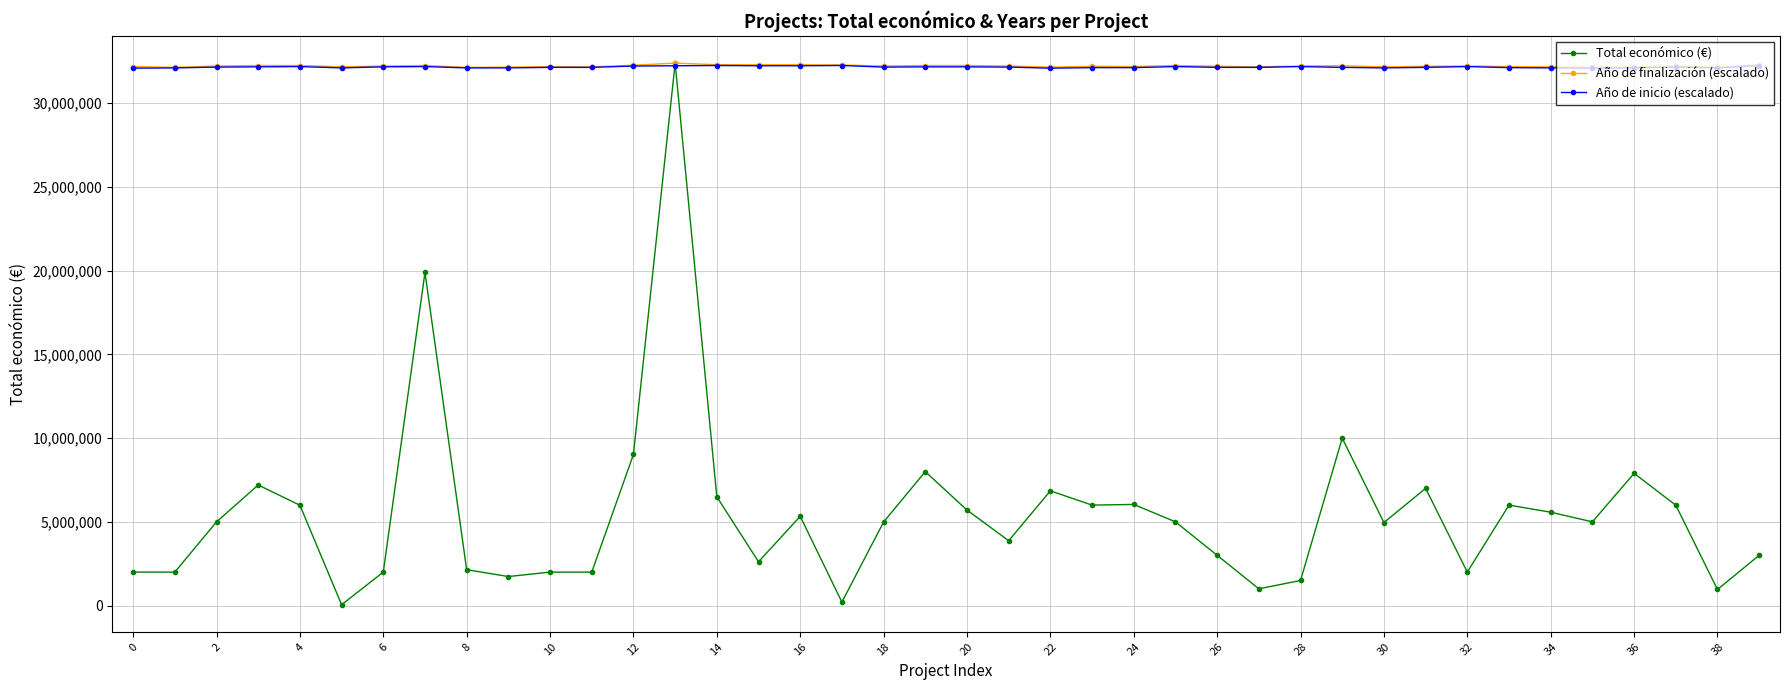

Which series has the largest range (max minus min)?

Total económico (€)